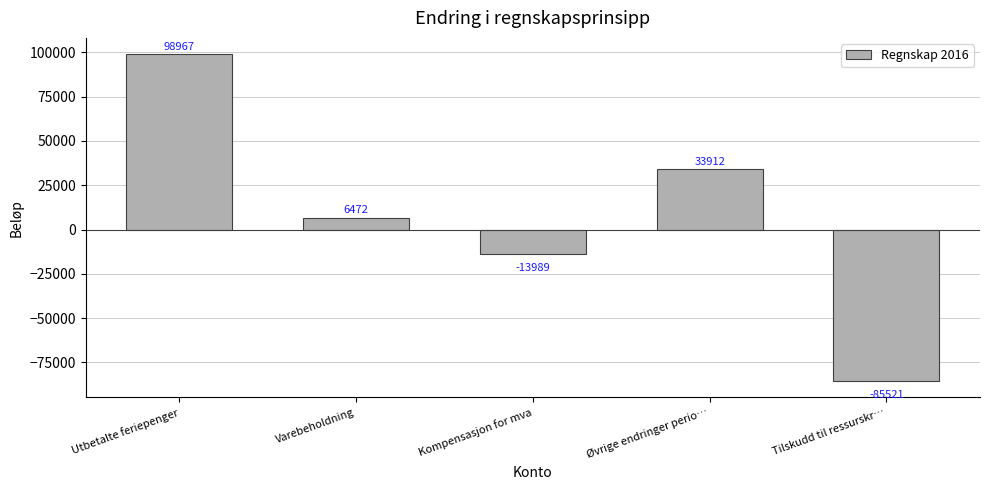

Approximately how many times larger is the value at Øvrige endringer perio… compared to Varebeholdning?

5.2